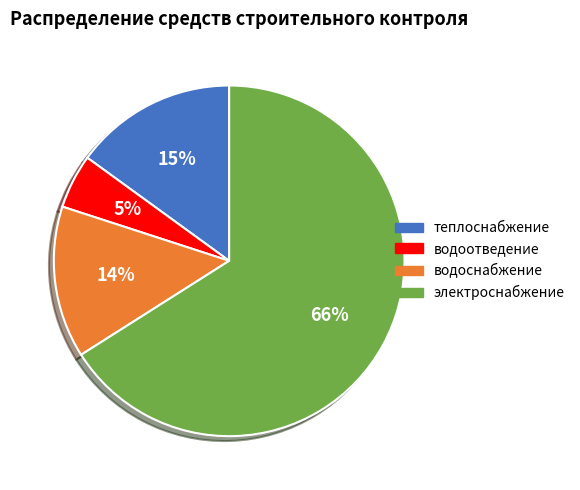

To the nearest percent, what is the difference between the largest and smallest slice percentages?

61%